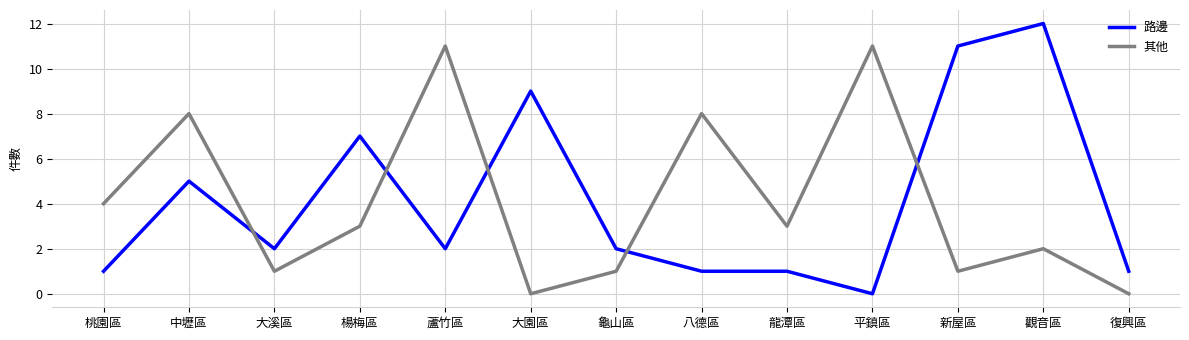

What position from the right is 龜山區?

7